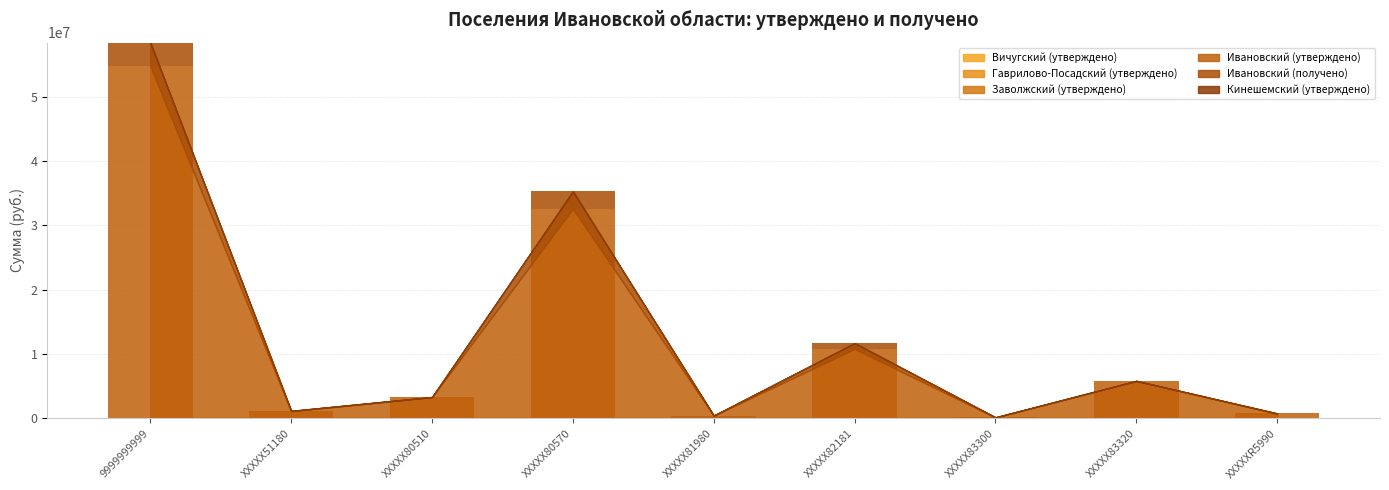

Are the bars horizontal?

No